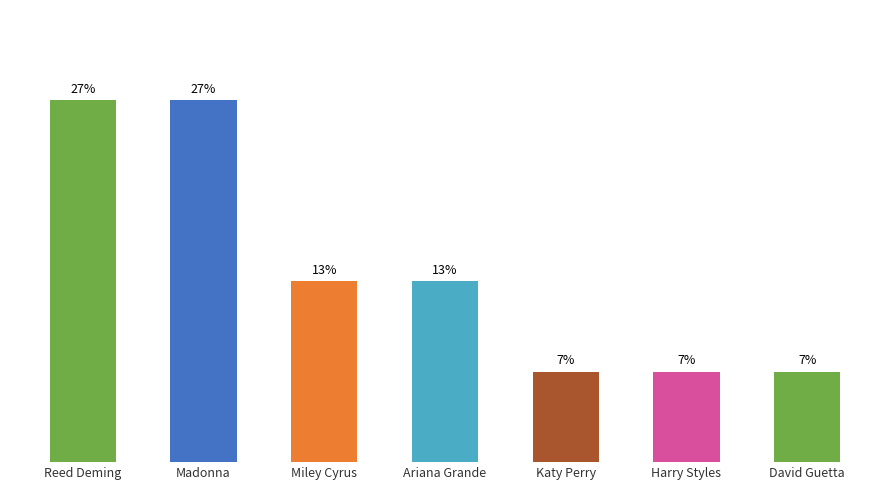

Where does the data first go above 2?

Reed Deming